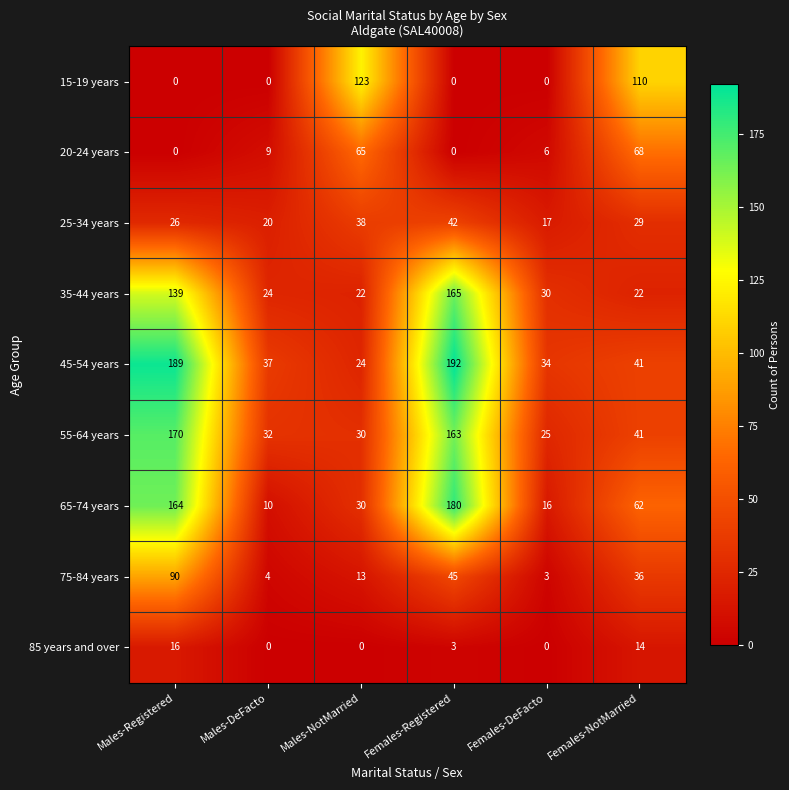

The 85 years and over series shows 2 at Females-Registered. True or false?

False